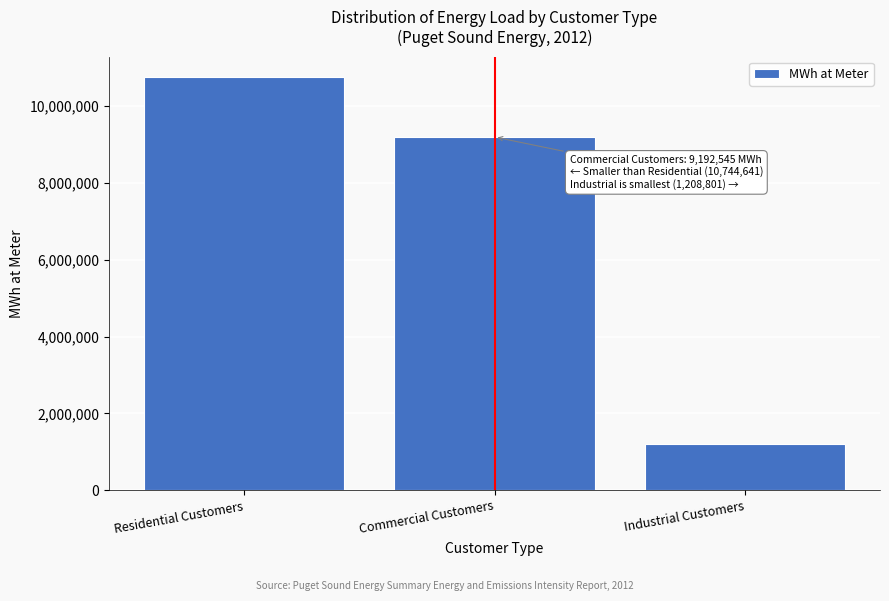

Reading left to right, list all the values displayed in this chart.

Residential Customers=10744641	Commercial Customers=9192545	Industrial Customers=1208801